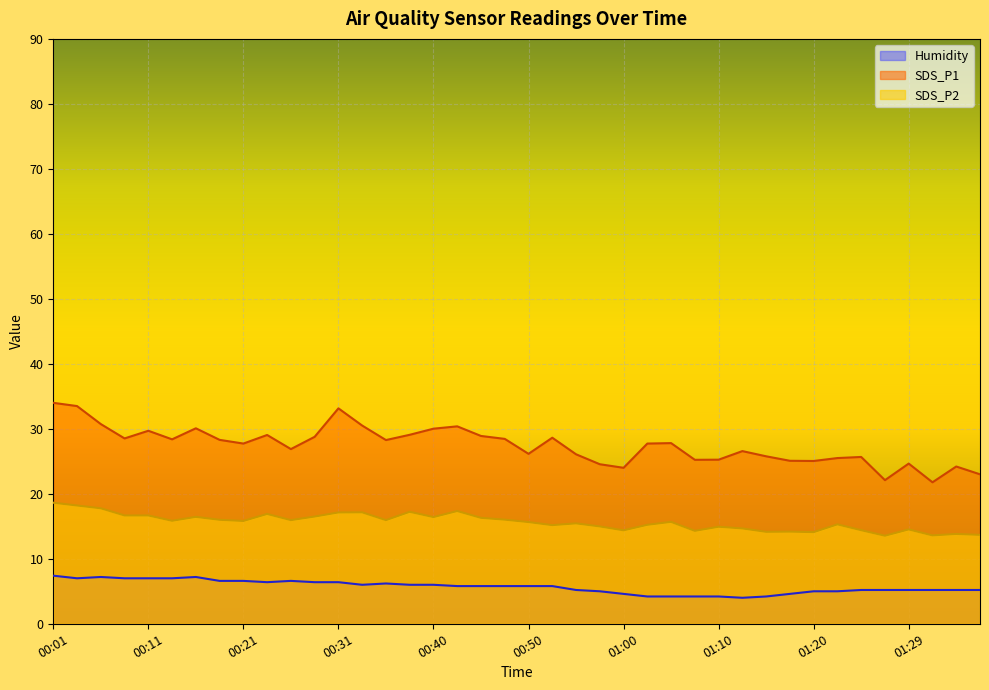

True or false: SDS_P2 and SDS_P1 cross at least once.

False